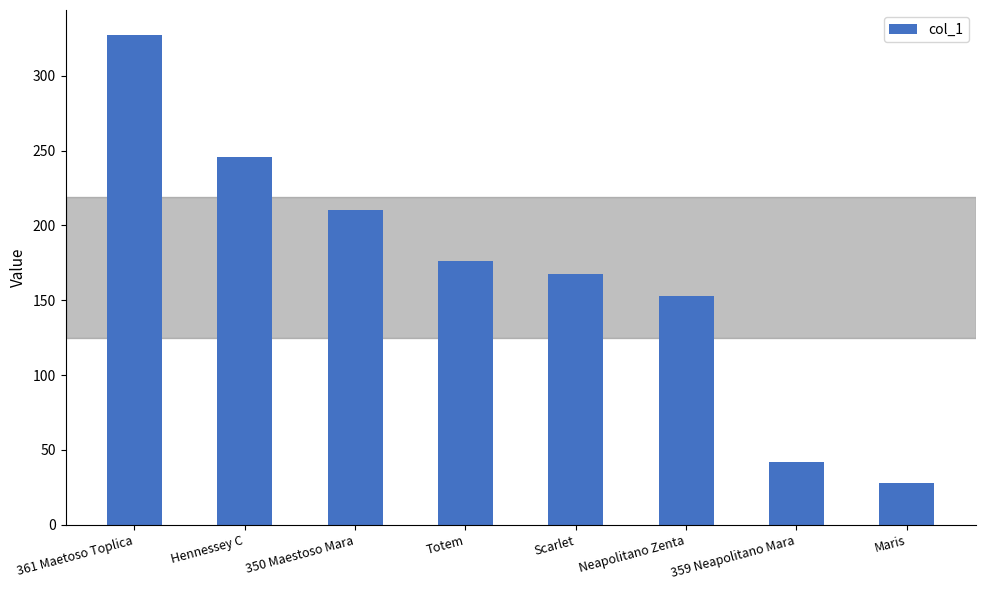

True or false: the data shows 167.5 at Scarlet.

True